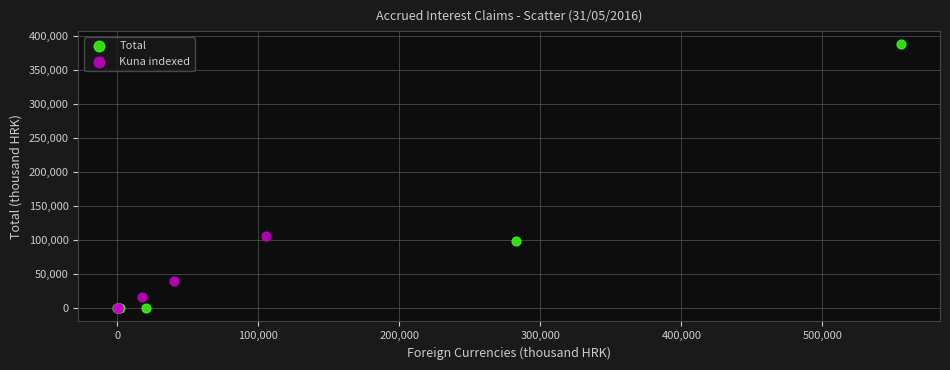

Which series contains the highest Y value?

Total